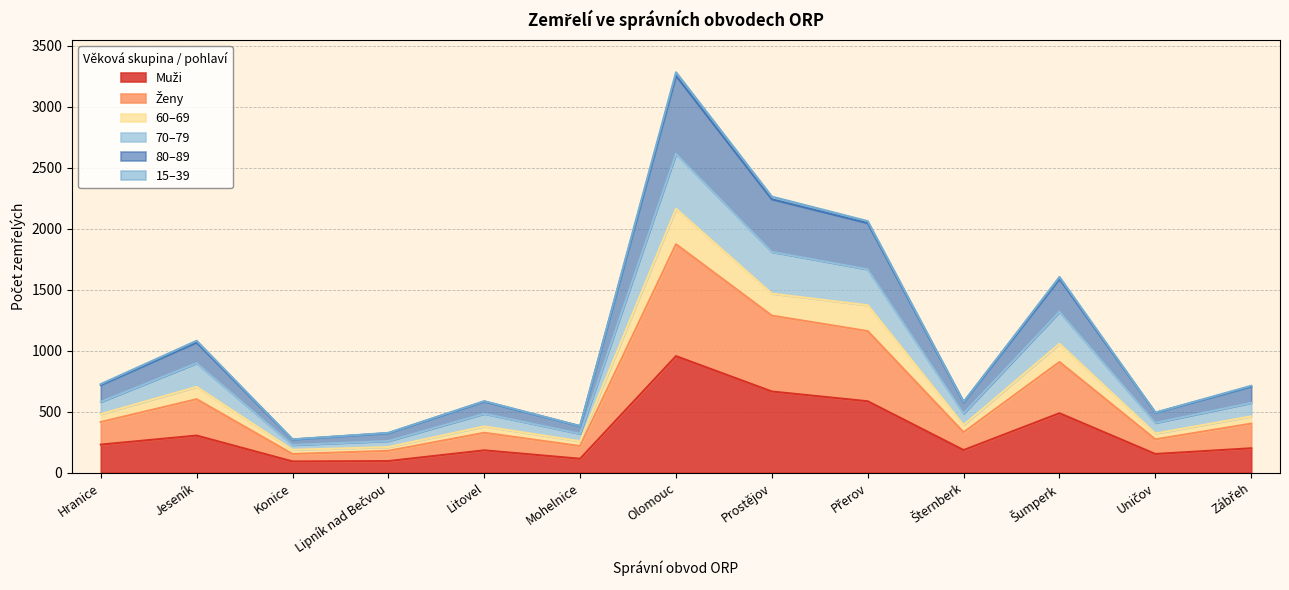

At which category is the sum across all series the highest?

Olomouc